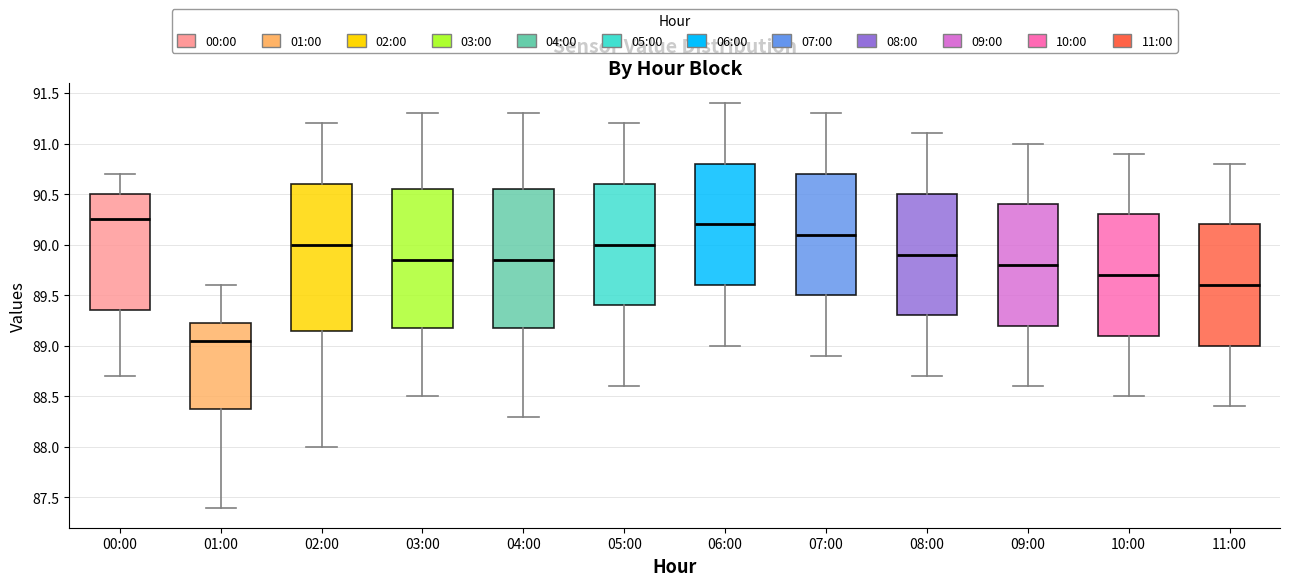

Where is the upper edge of the box for 03:00 on the y-axis? The values are not printed on the chart, so give them approximately, as read against the axis.

90.55